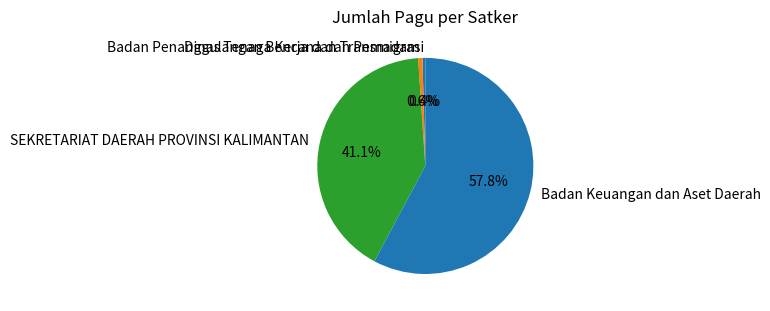

Is Badan Keuangan dan Aset Daerah the majority of the pie?

Yes